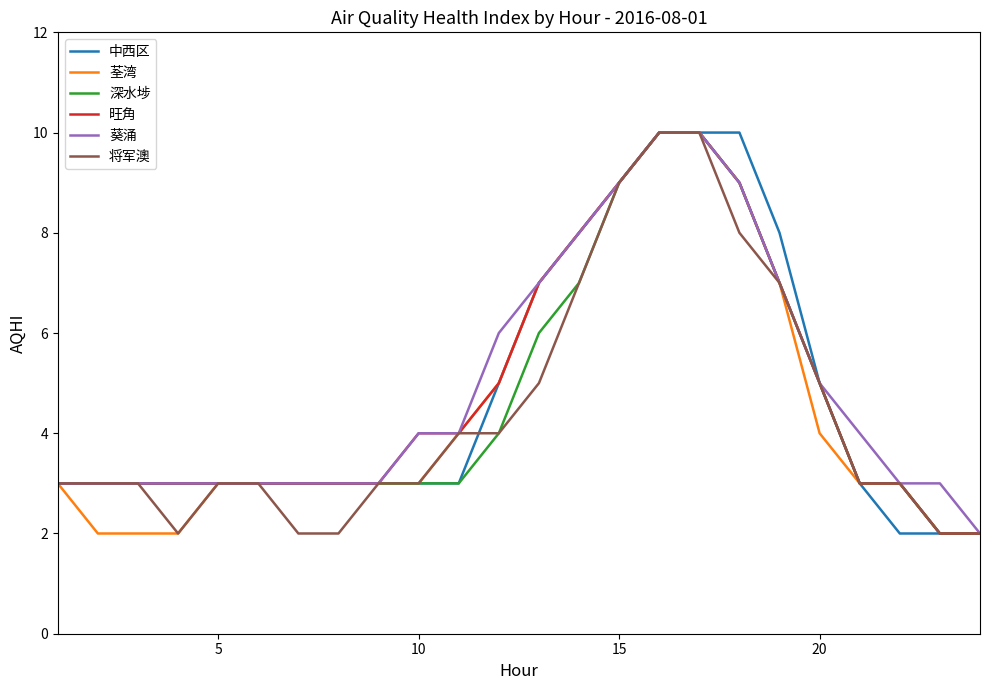

What is the highest value of the 荃湾 series?

10